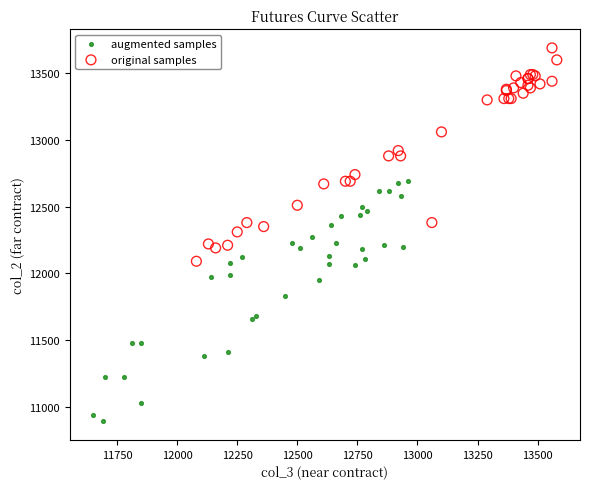

Which series has the widest spread of Y values?

augmented samples